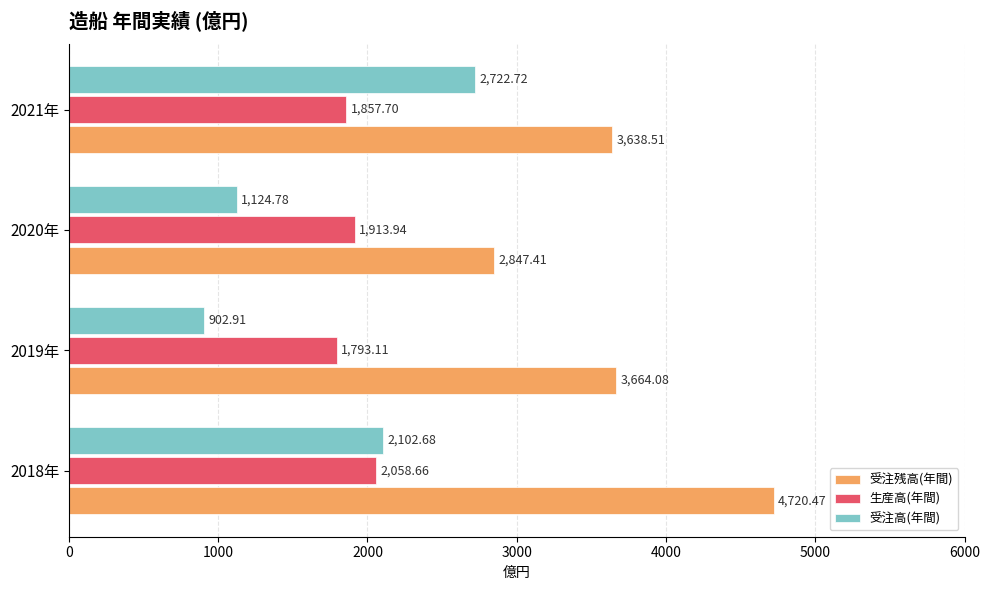

What is the minimum value for 受注残高(年間)?

2847.4